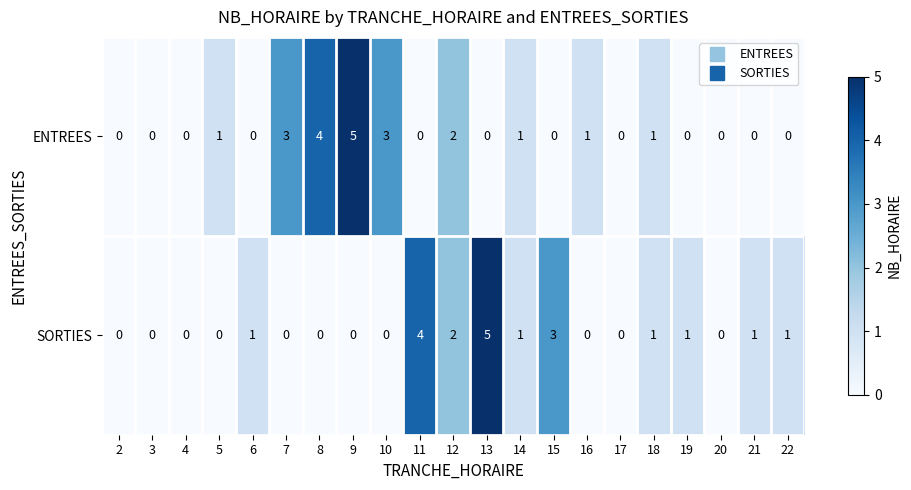

List the series in order of their overall mean, highest first.

ENTREES, SORTIES